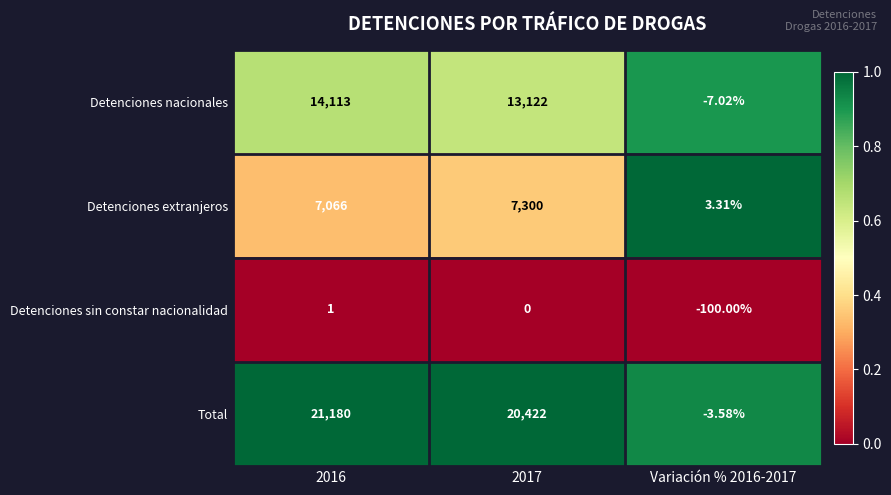

Is the value of Total at 2017 greater than the value of Detenciones extranjeros at 2016?

Yes